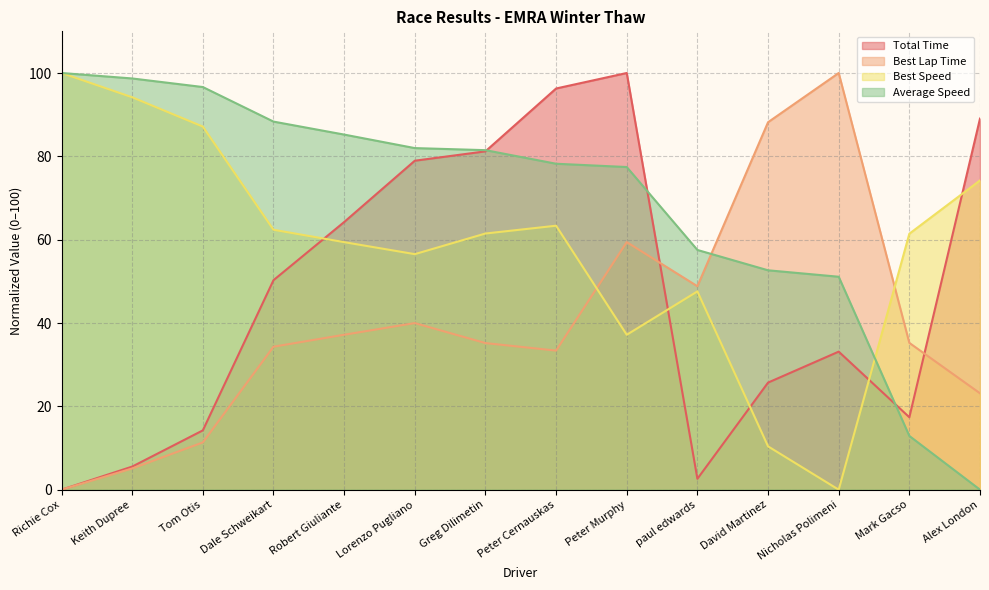

At how many categories does at least one series exceed 81?

12